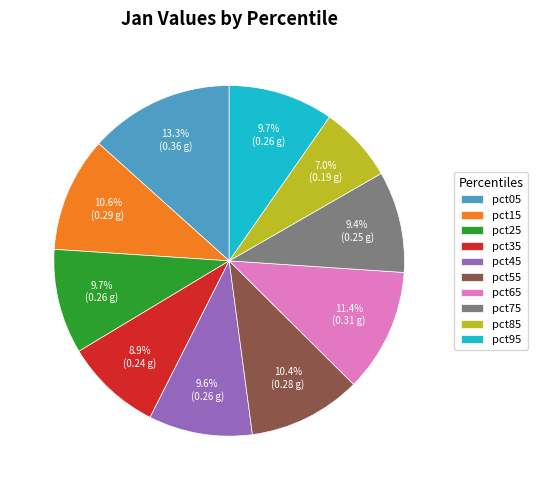

To the nearest percent, what is the difference between the largest and smallest slice percentages?

6%